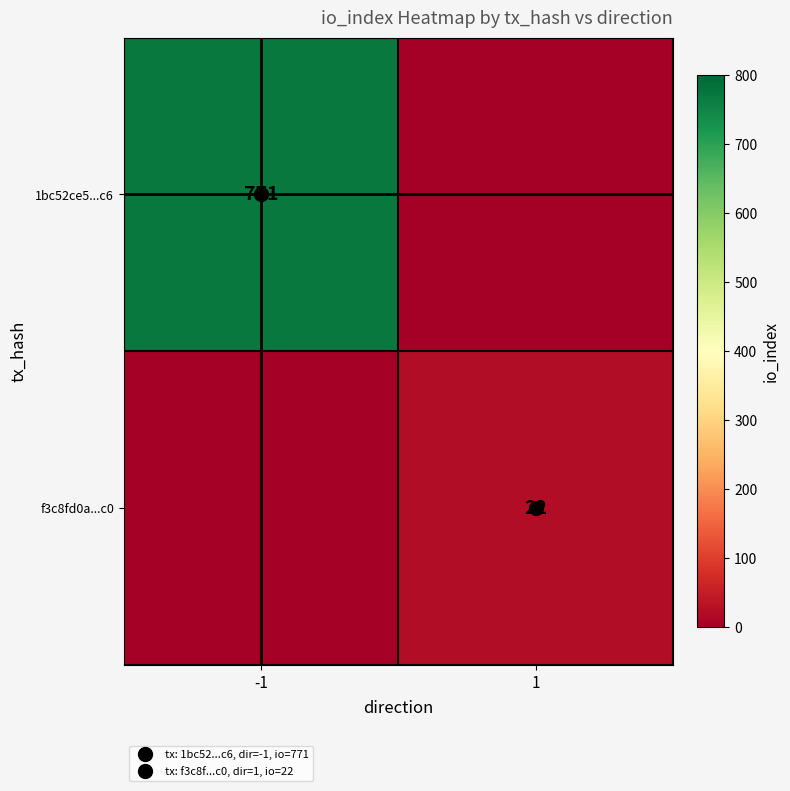

What is the spread (max minus min) of values at -1?

771